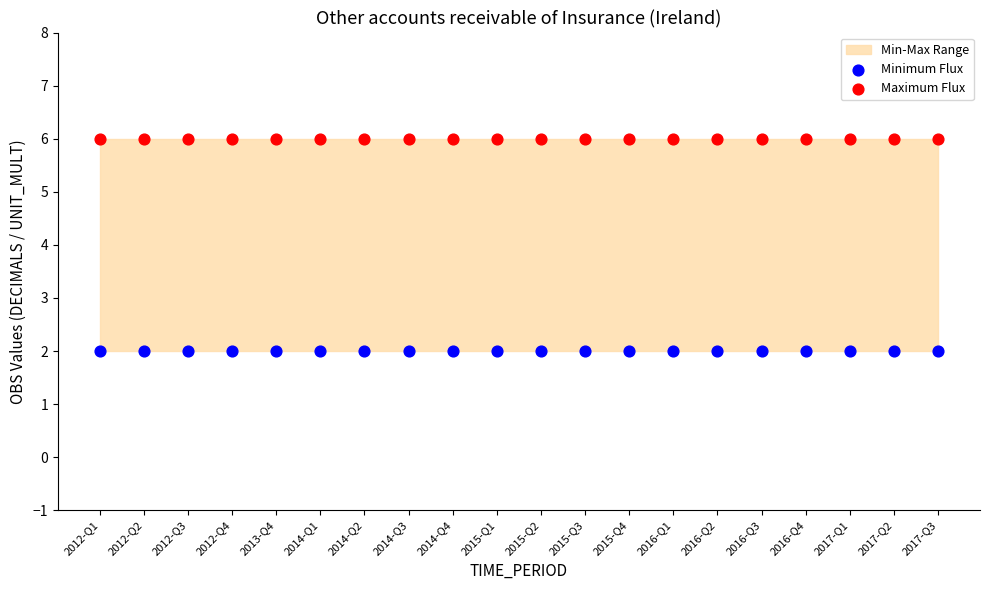

Which series reaches the maximum Y coordinate?

Maximum Flux